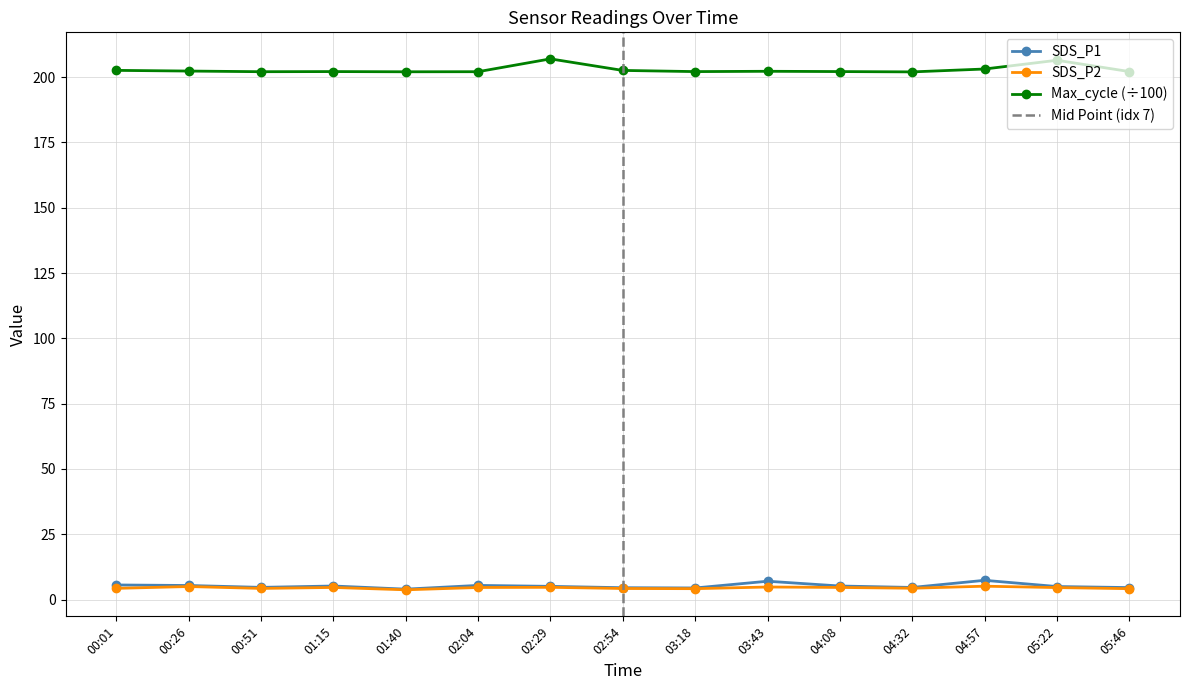

True or false: Max_cycle (÷100) has a value of 202.3 at 03:43.

True